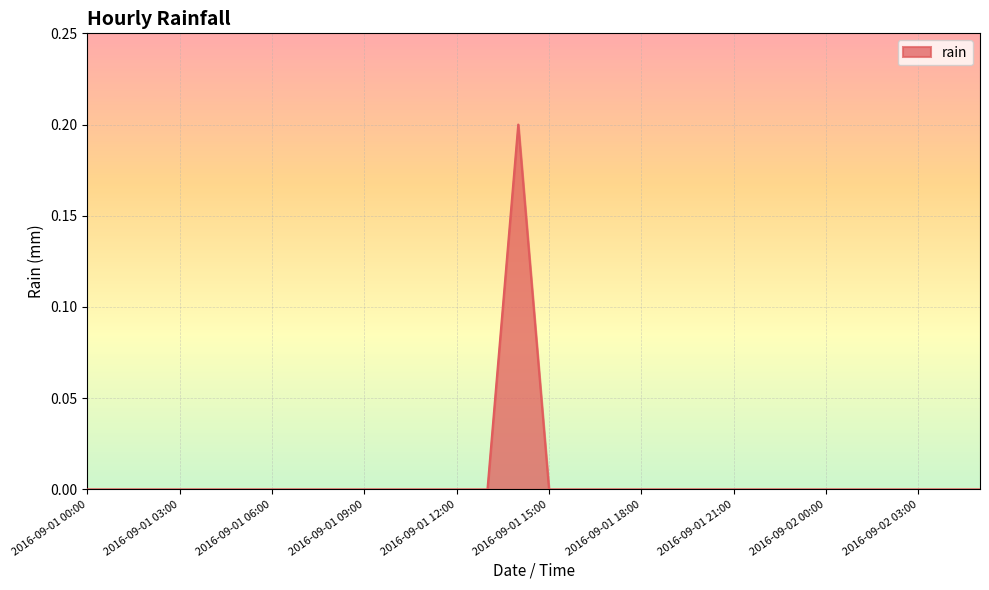

Is this an area chart (filled region under the line)?

Yes